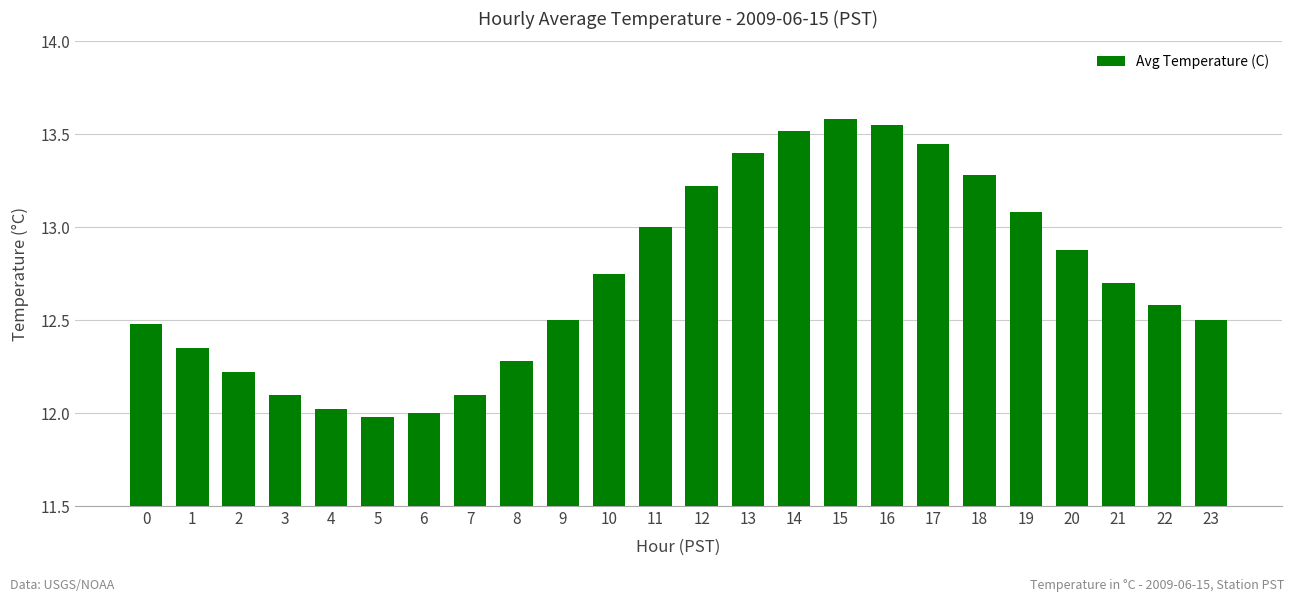

Approximately how many times larger is the value at 19 compared to 10?

1.0